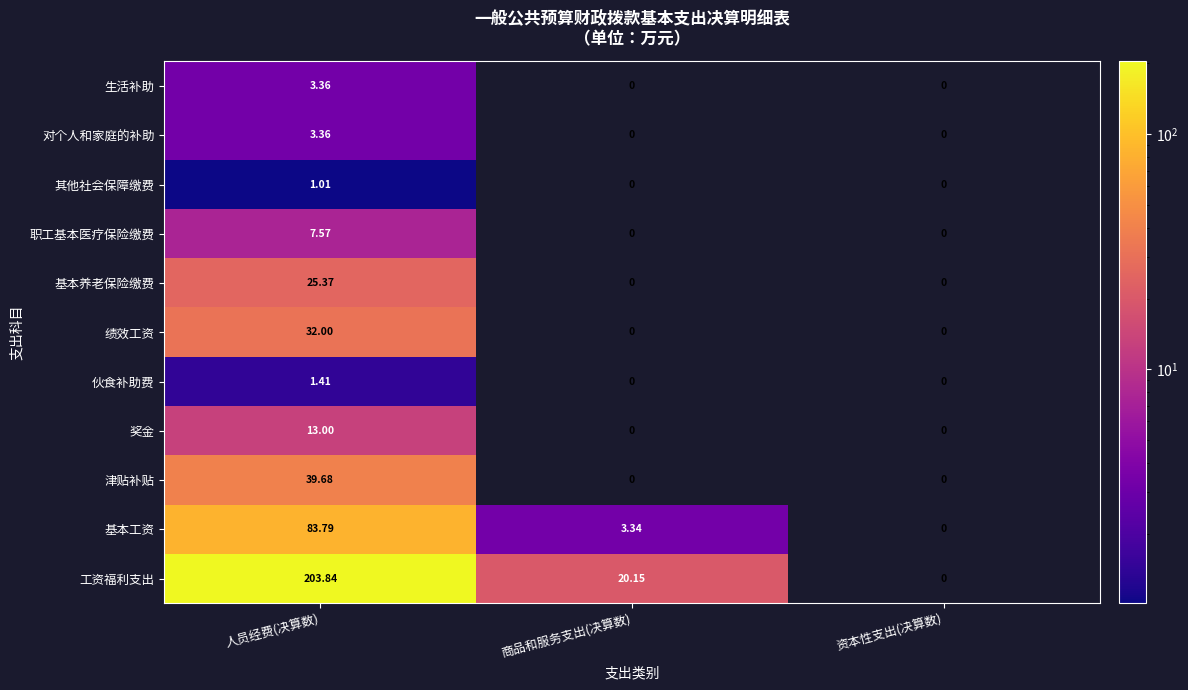

At which category does the chart reach its peak across all series?

人员经费(决算数)